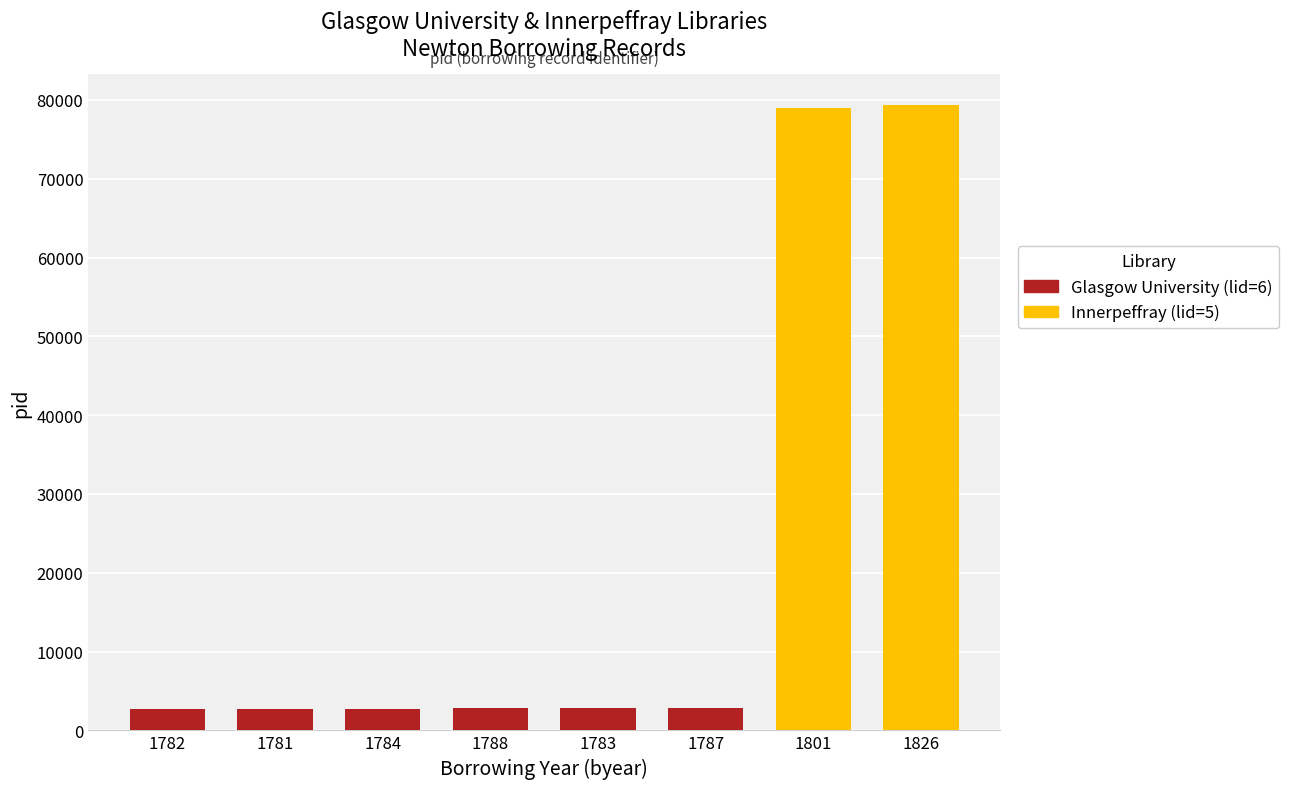

What is the ratio of the value at 1782 to the value at 1783?

1.0